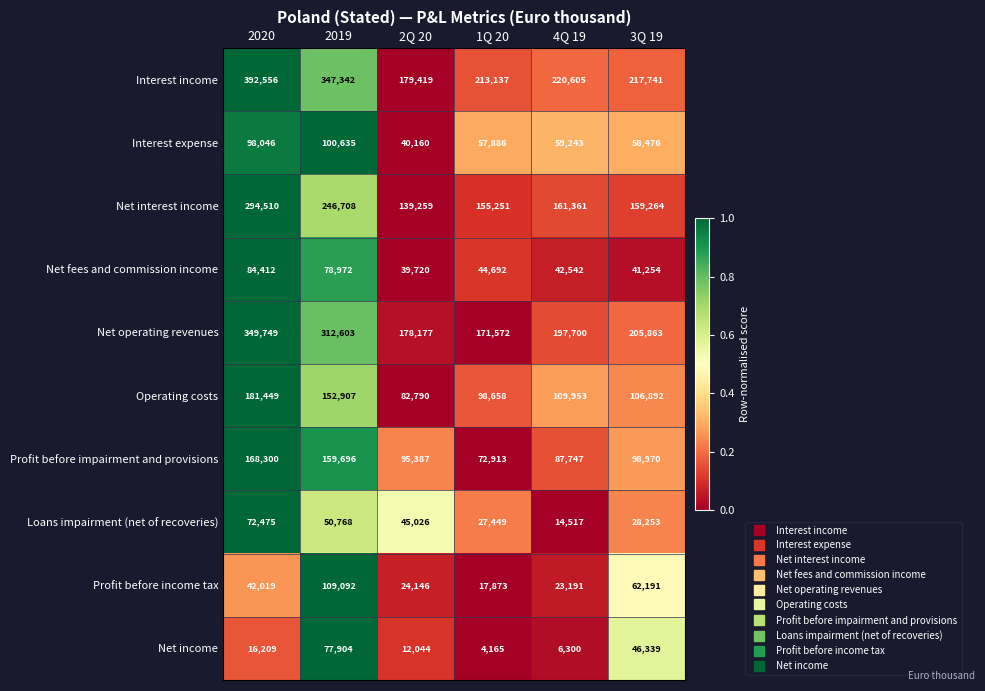

What is the spread (max minus min) of values at 2Q 20?

167375